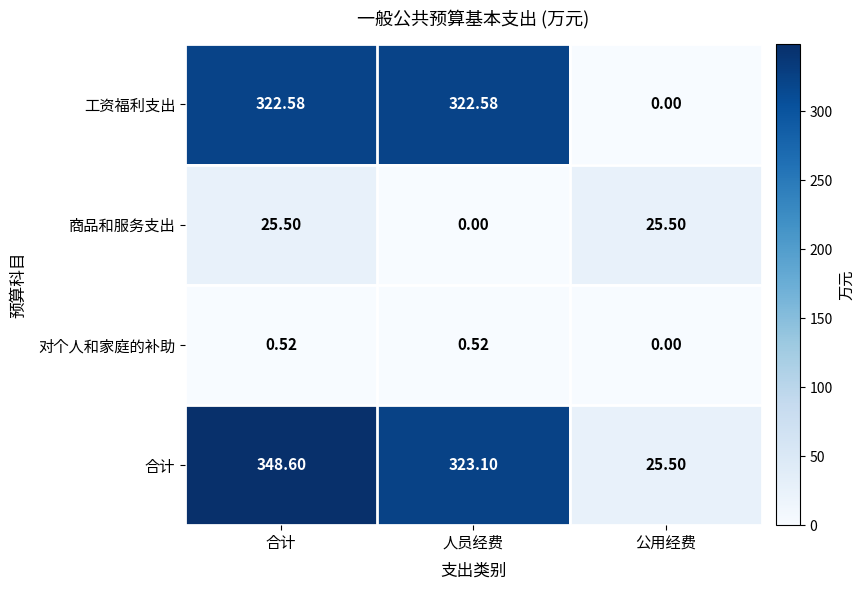

At which label is 合计 closest to 187?

人员经费